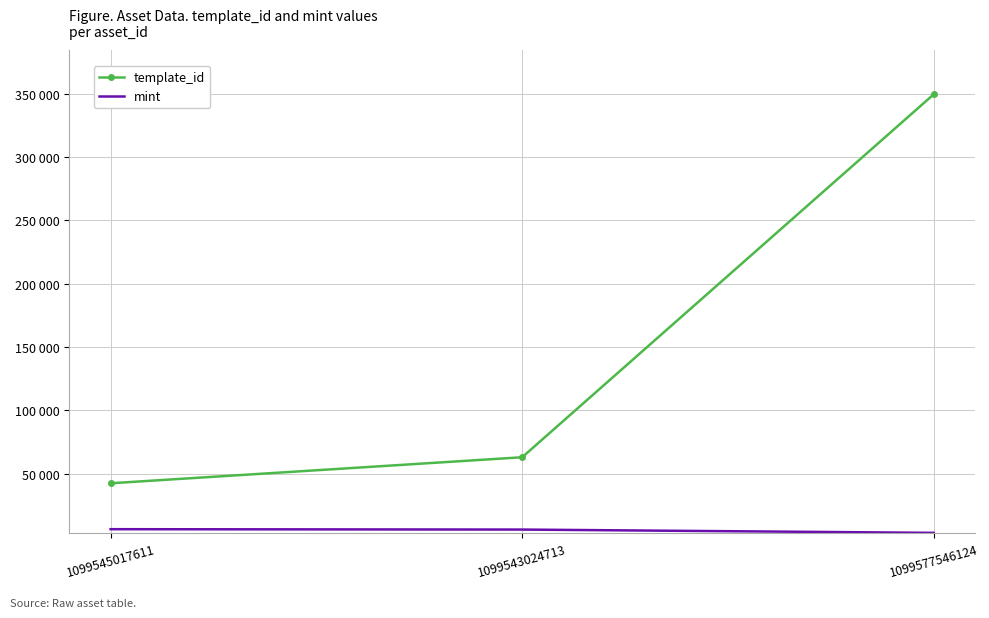

At which label is mint closest to 4725?

1099543024713